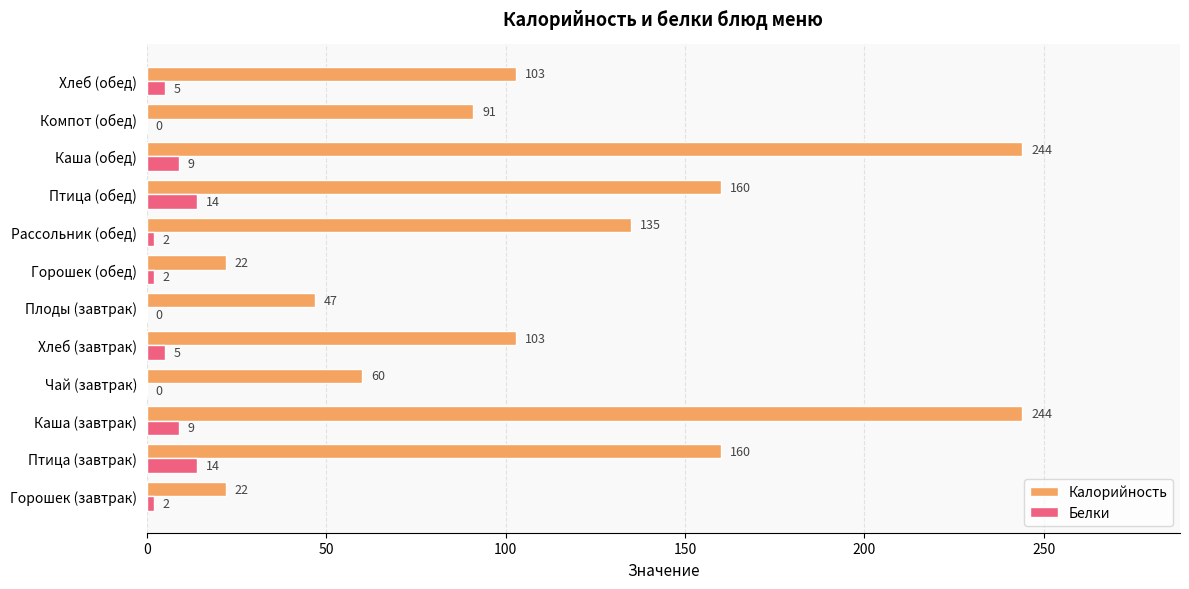

Is it true that Калорийность equals 143 at Компот (обед)?

False